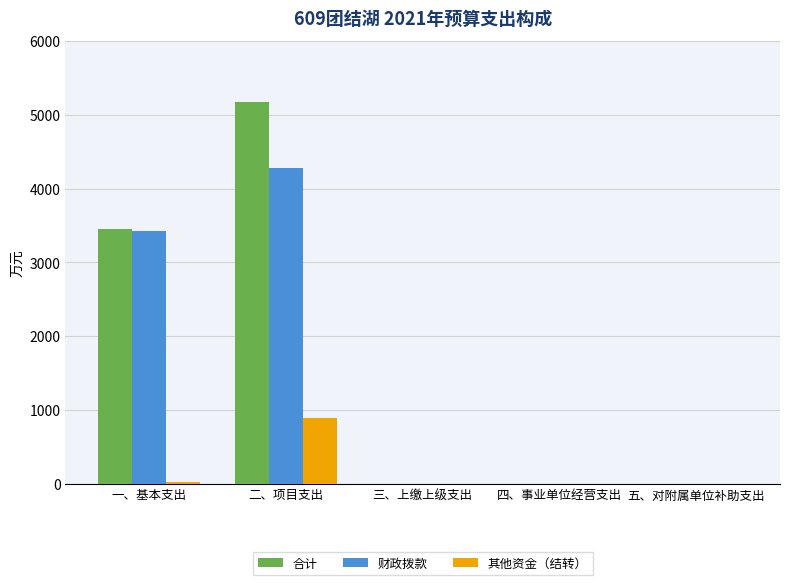

Count the number of categories in the chart.

5